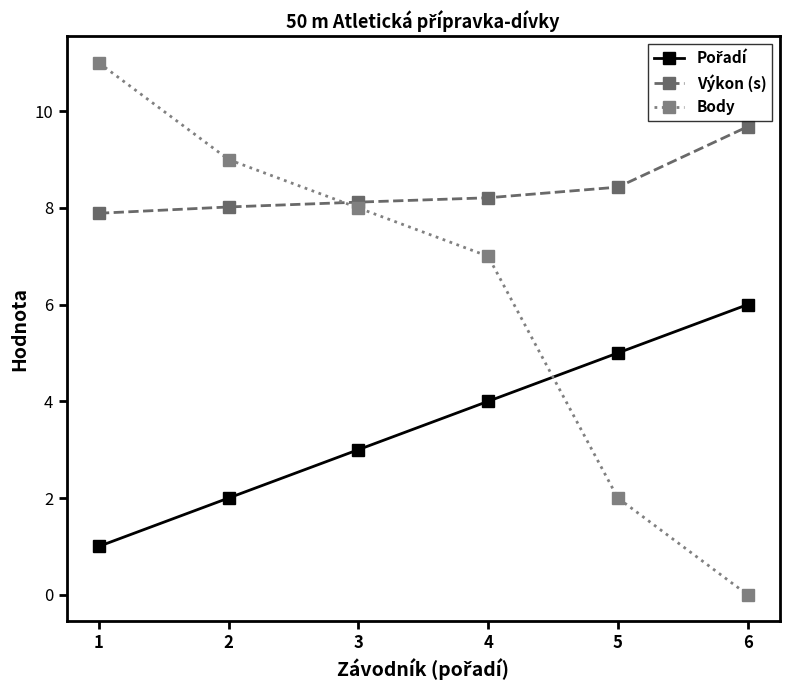

What is the maximum value shown in the chart?

11.0